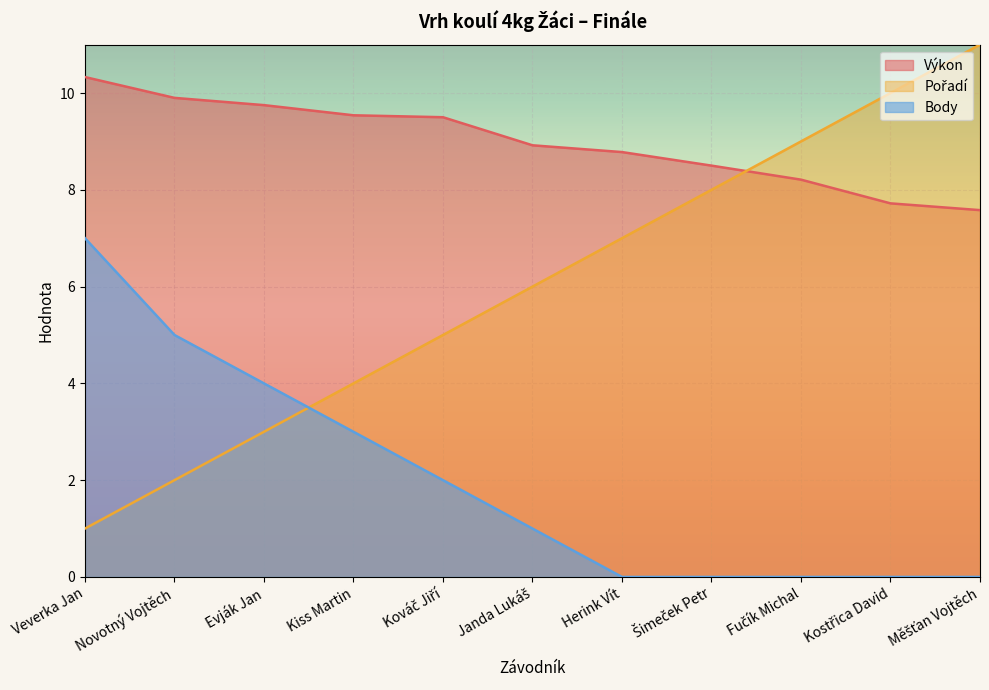

Is the value of Výkon at Měšťan Vojtěch greater than the value of Body at Kováč Jiří?

Yes